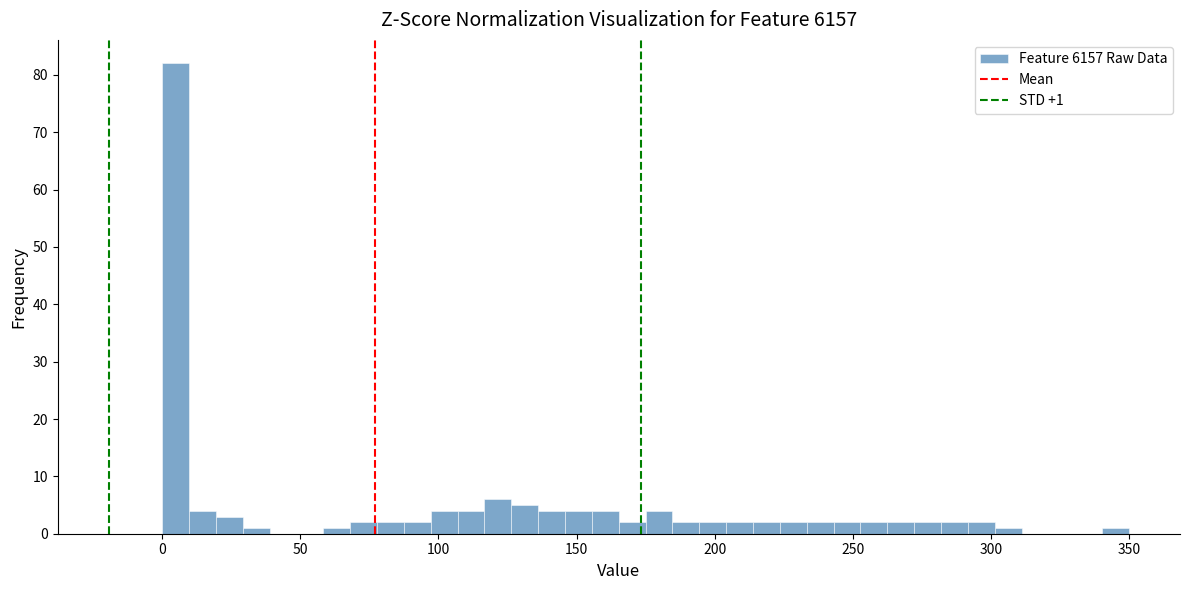

Read against the x-axis, roughly where is the centre of the tallest bar?

5